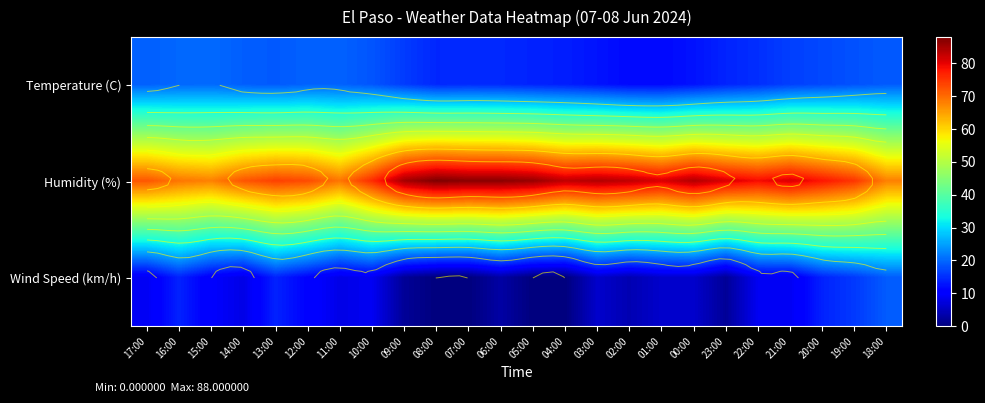

What is the difference between the Temperature (C) values at 13:00 and 08:00?

4.4